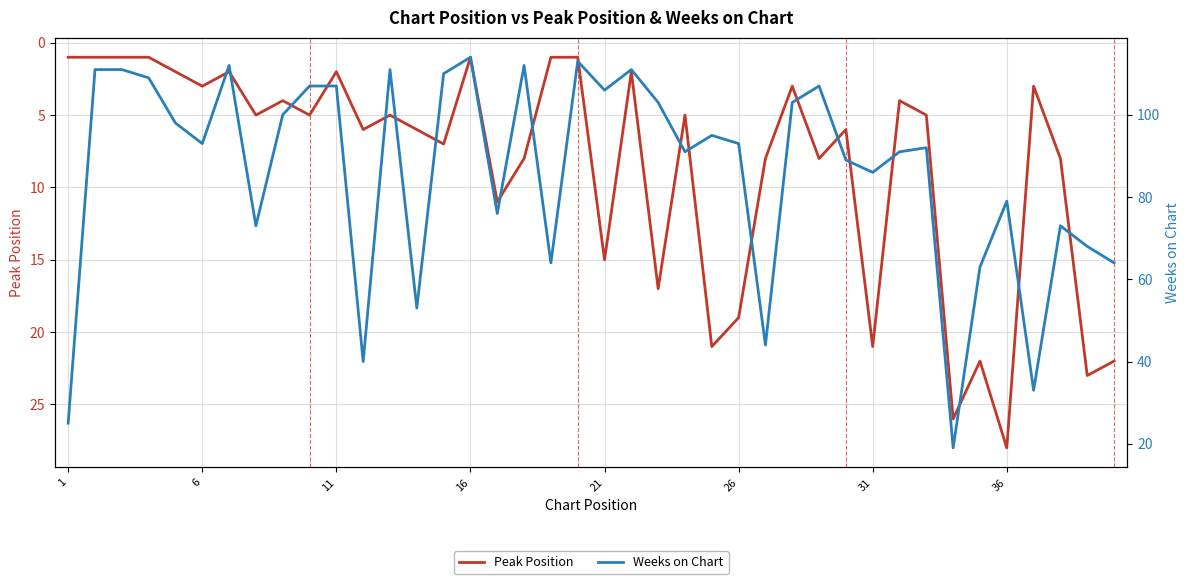

At which label is Peak Position closest to 14?

21